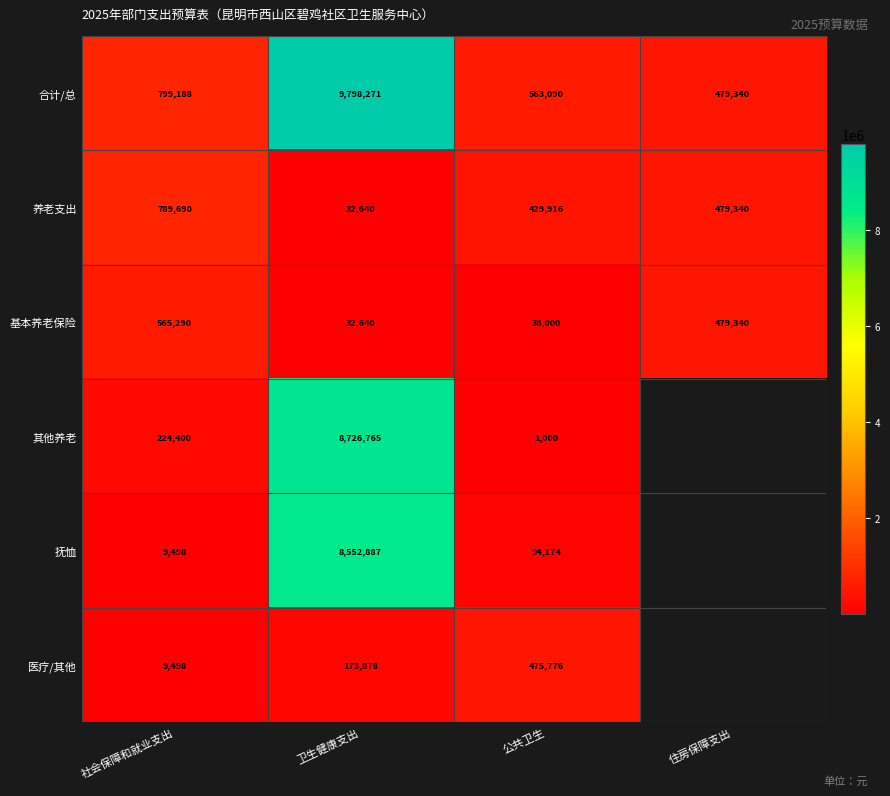

List the labels in order of 基本养老保险 value, smallest first.

卫生健康支出, 公共卫生, 住房保障支出, 社会保障和就业支出